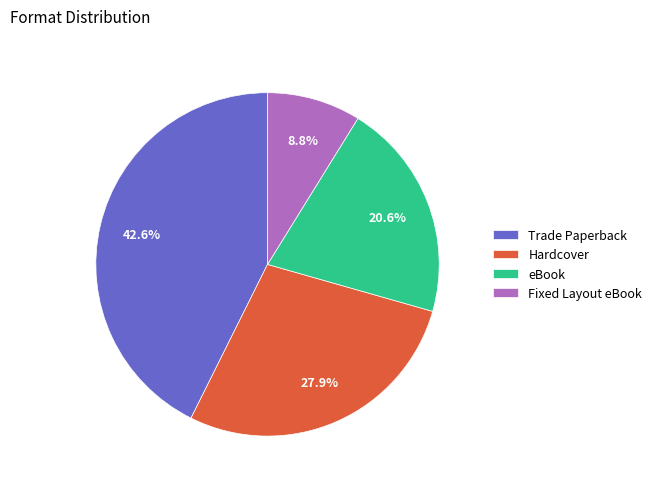

Approximately how many times larger is the value at Hardcover compared to Fixed Layout eBook?

3.2